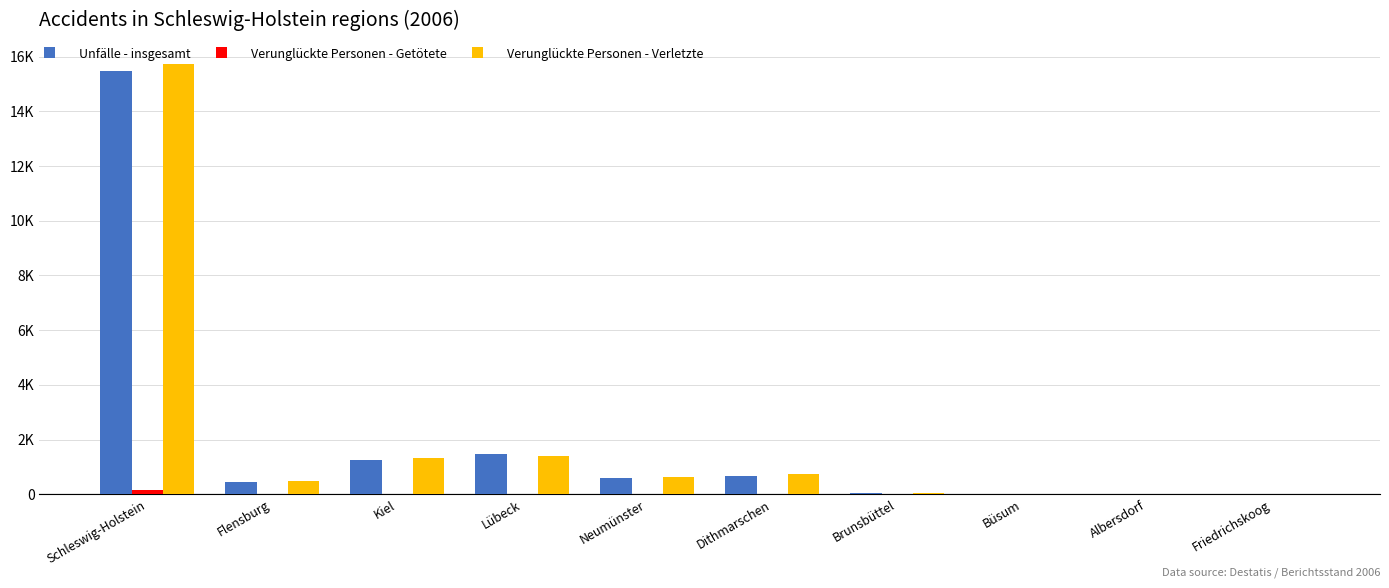

Between Lübeck and Neumünster, which is larger?

Lübeck